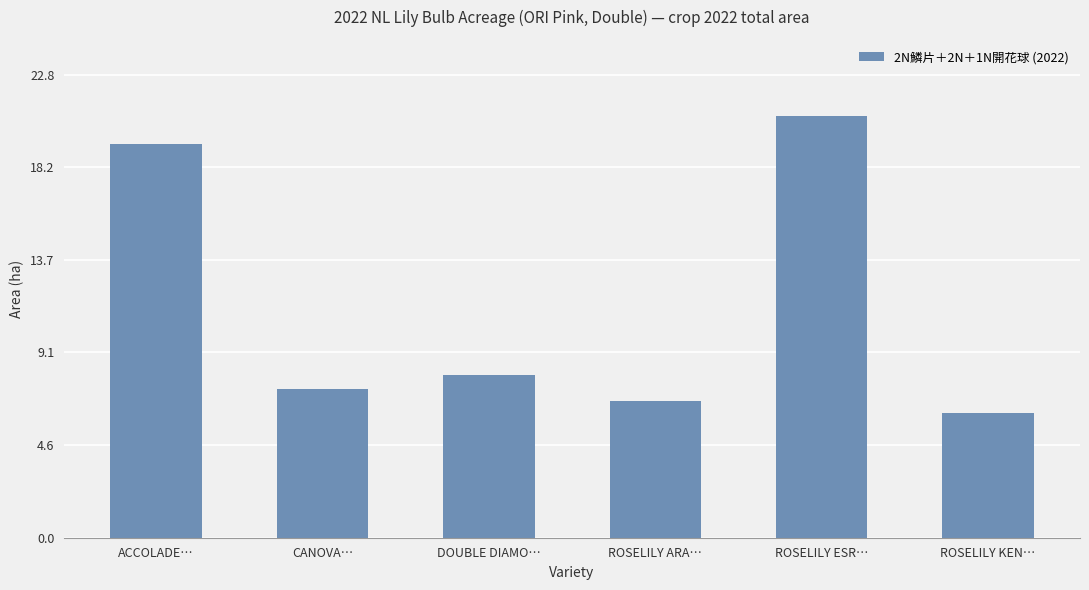

What is the smallest value displayed?

6.2